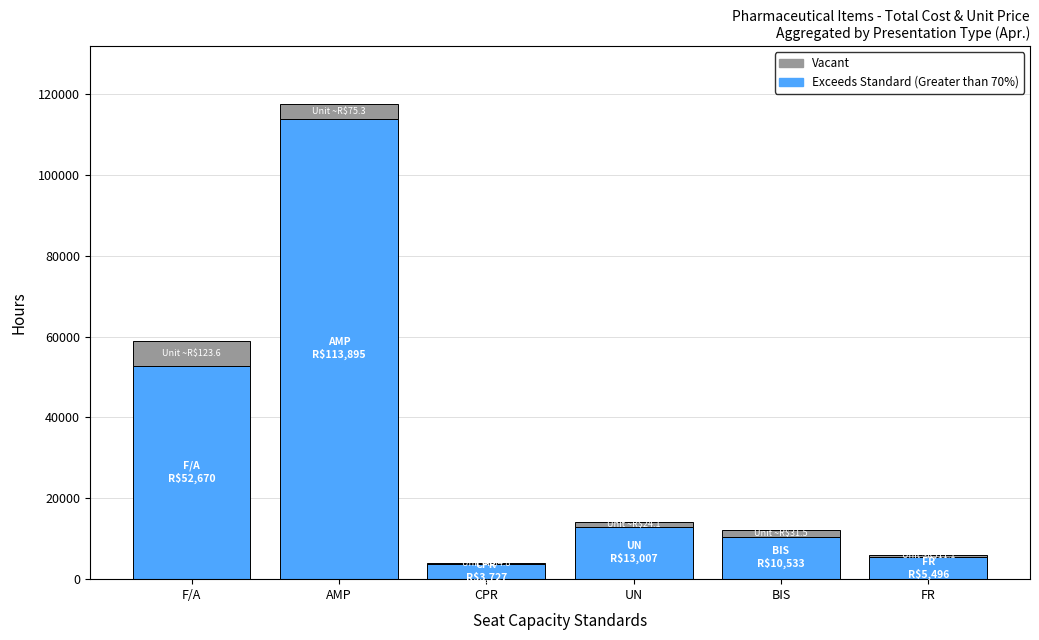

Reading left to right, what are the values for Exceeds Standard (Greater than 70%)?

F/A=52670.3	AMP=113894.7	CPR=3727.0	UN=13006.7	BIS=10533.3	FR=5496.4